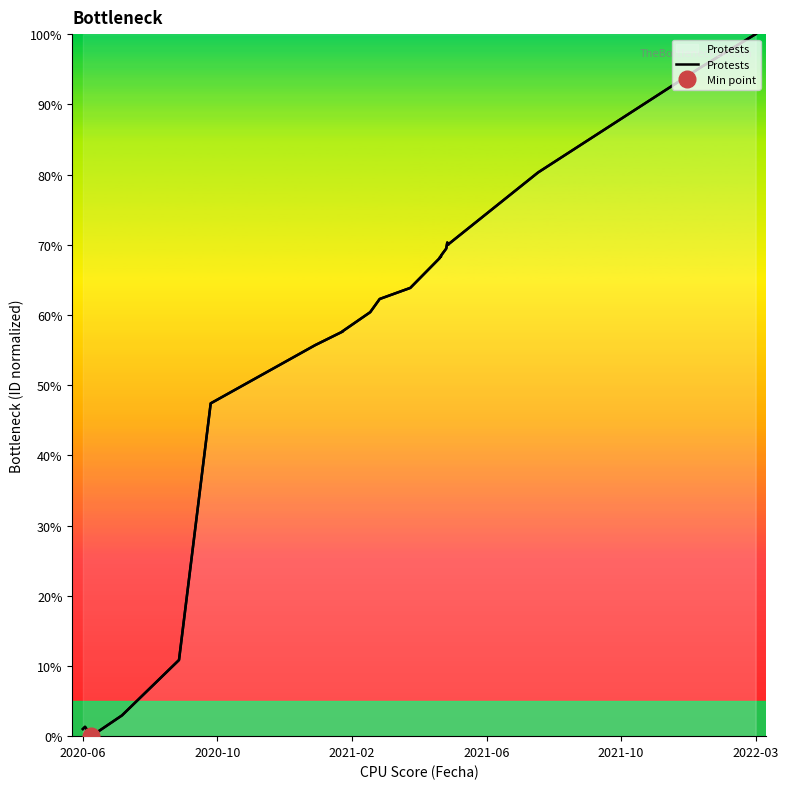

True or false: the data has more than 1 interior local peaks.

True